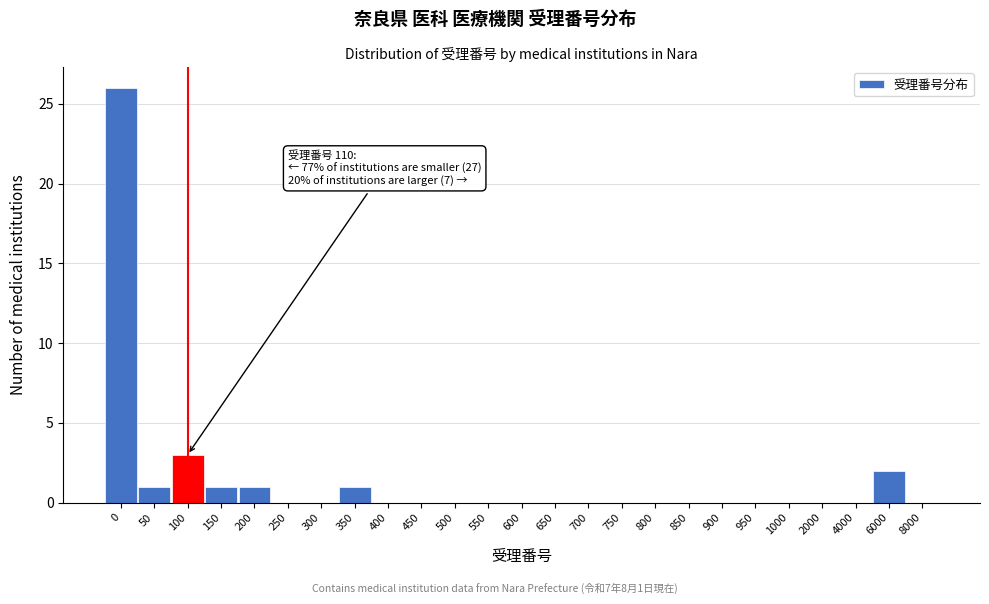

Reading left to right, list all the values displayed in this chart.

0=26	50=1	100=3	150=1	200=1	250=0	300=0	350=1	400=0	450=0	500=0	550=0	600=0	650=0	700=0	750=0	800=0	850=0	900=0	950=0	1000=0	2000=0	4000=0	6000=2	8000=0